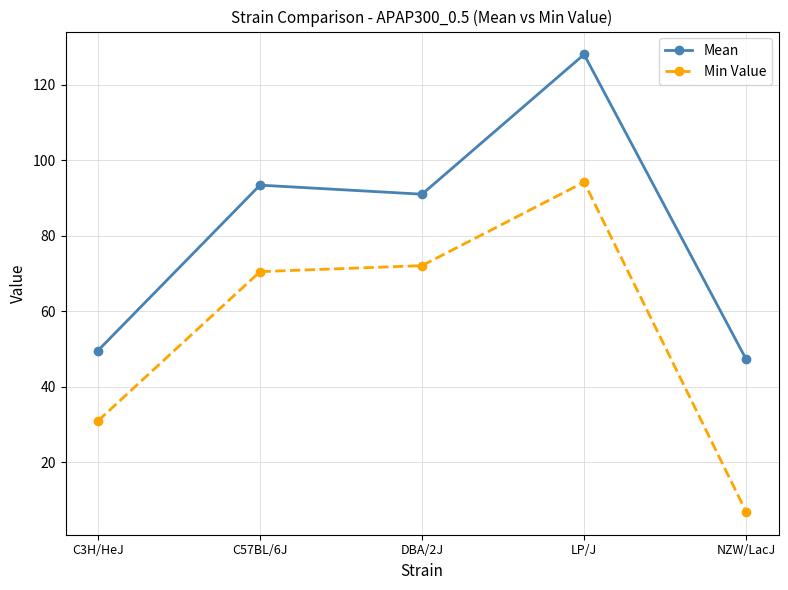

How many lines are shown in the chart?

2